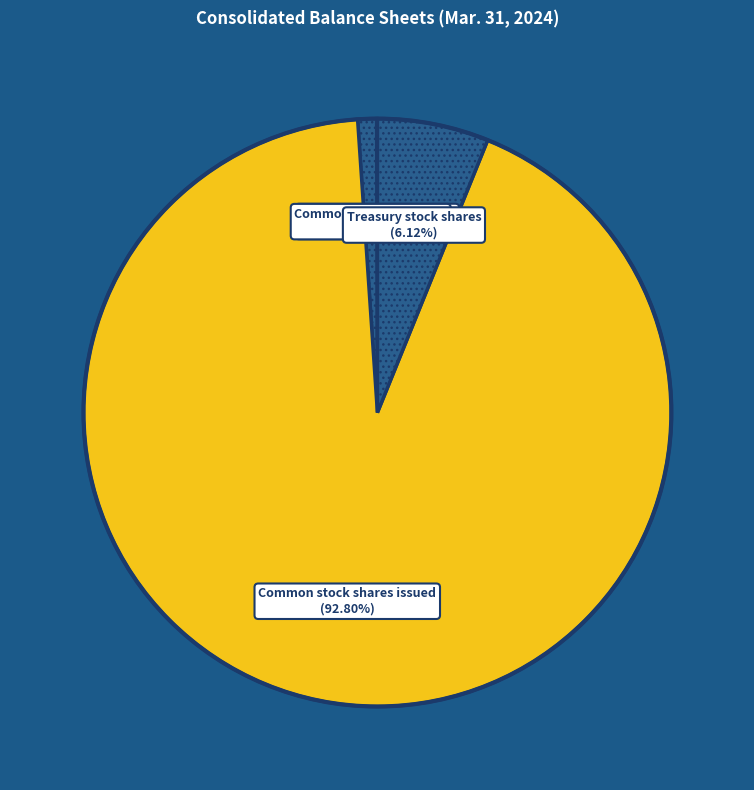

Which slice is the largest?

Common stock shares issued